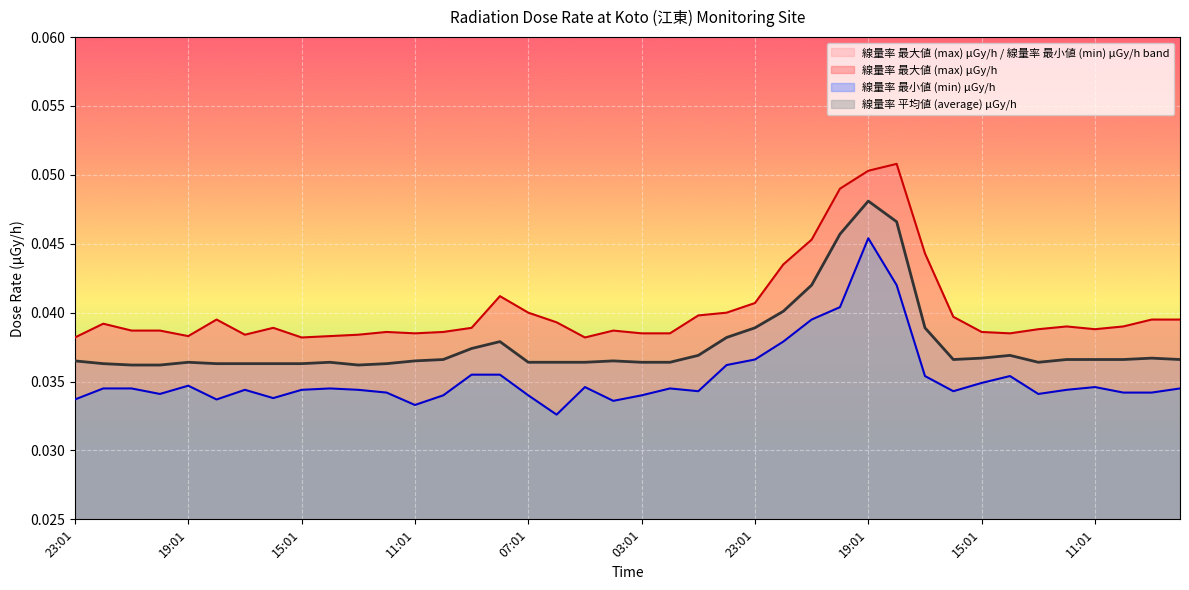

At how many categories does at least one series exceed 0?

40